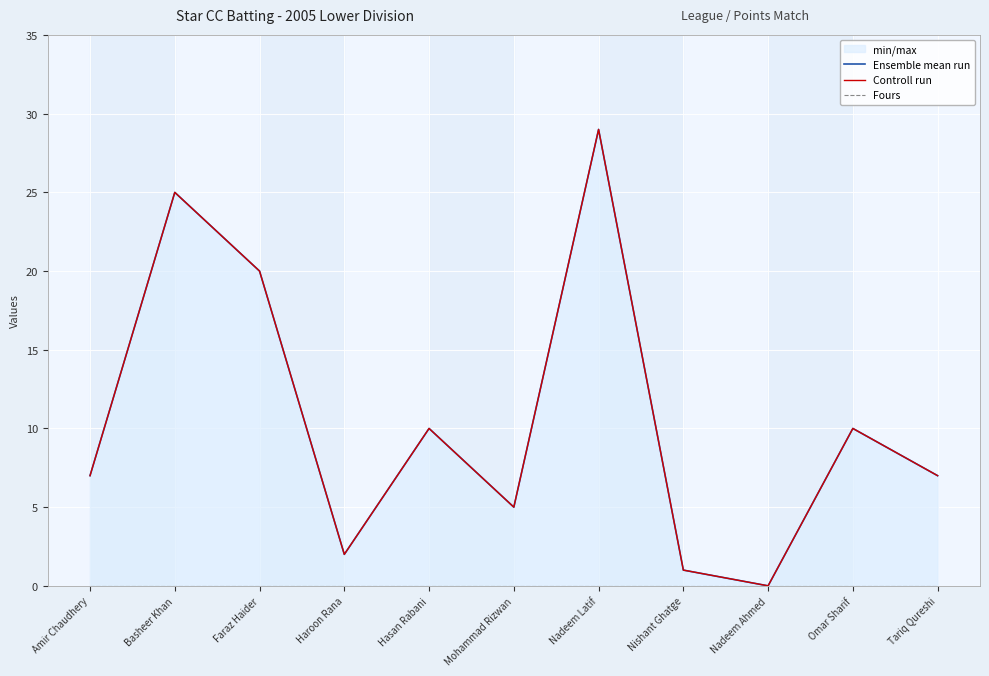

What is the difference between the highest and lowest values at Hasan Rabani?

10